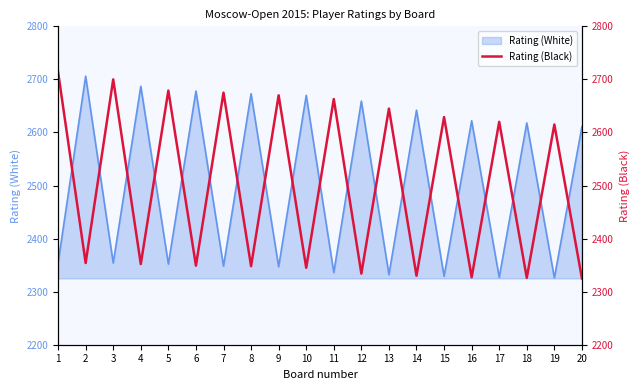

How many data points are less than 2615?

10